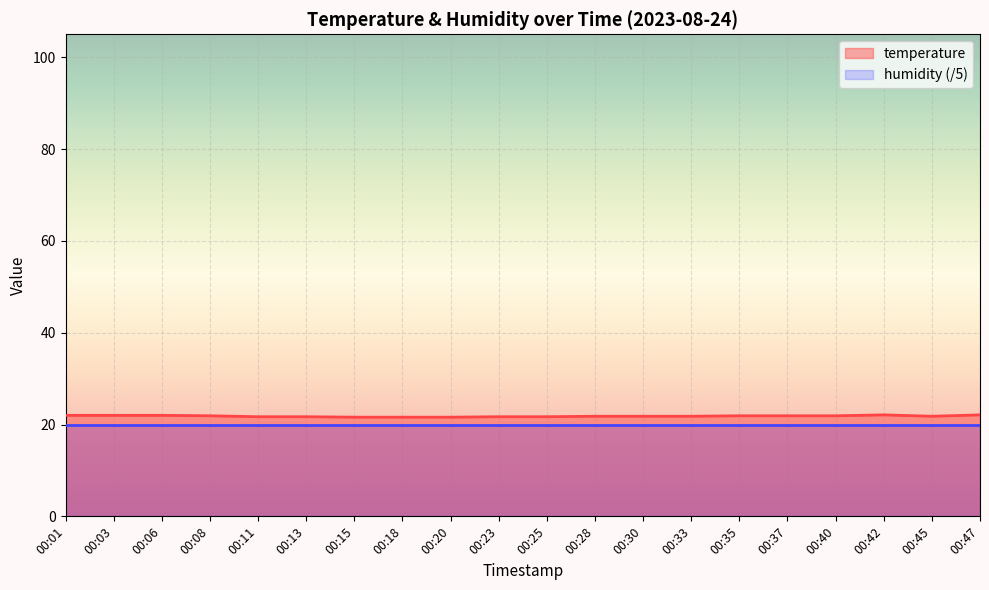

What is the difference between the second highest and minimum values?

0.5